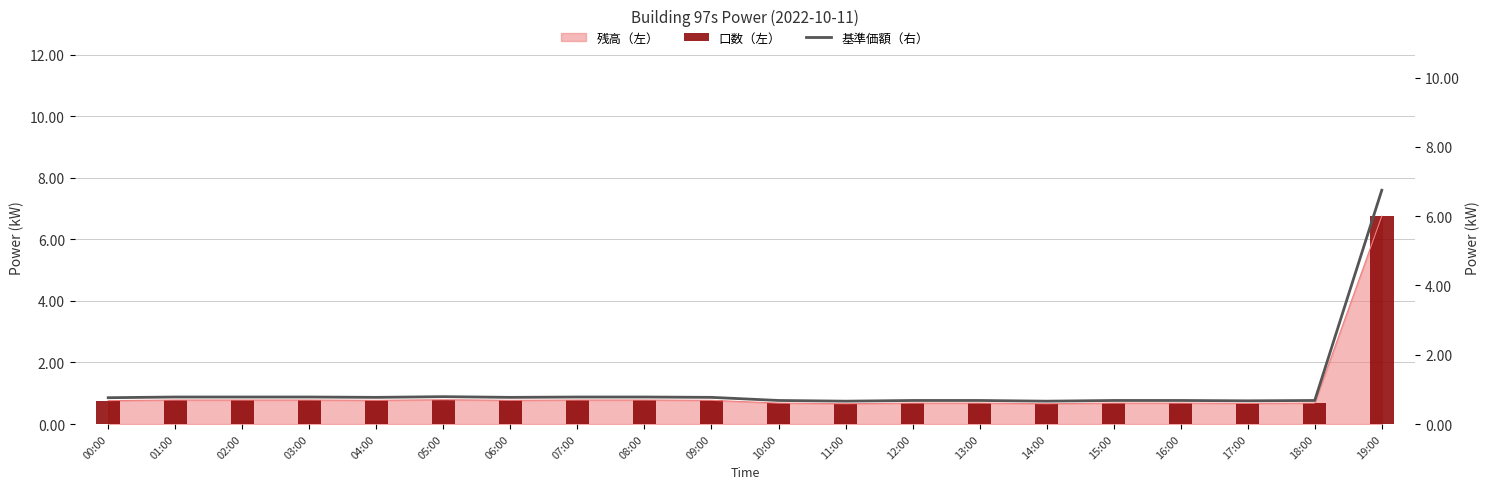

At how many categories does at least one series exceed 3?

1